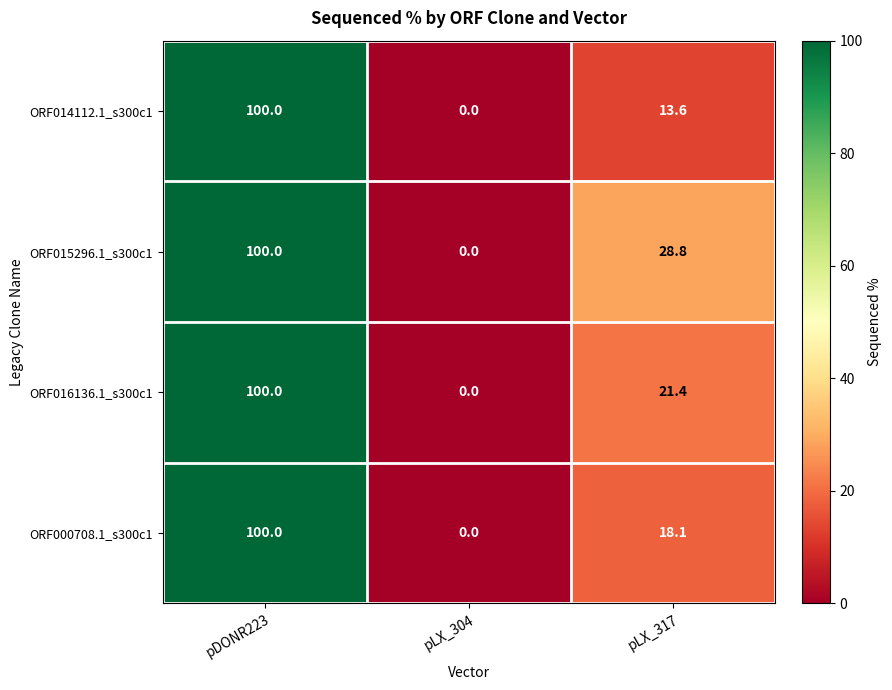

At which category is the sum across all series the highest?

pDONR223